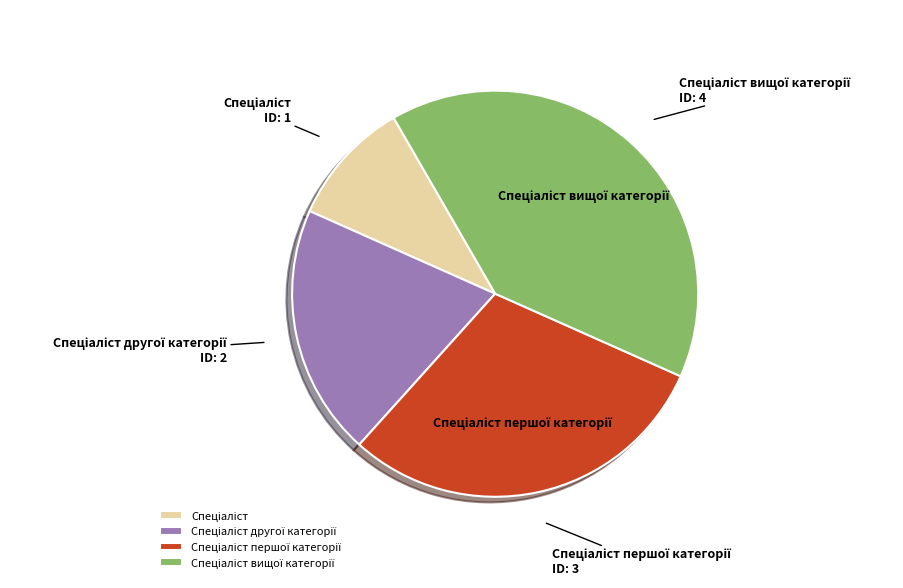

Does any single category account for the majority?

No